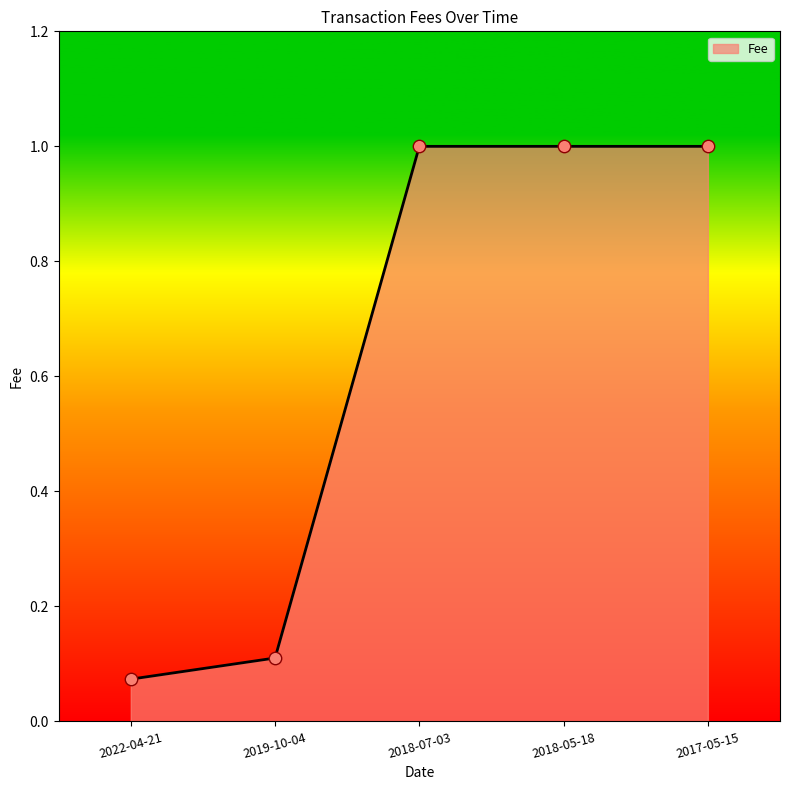

Between 2022-04-21 and 2019-10-04, which is larger?

2019-10-04